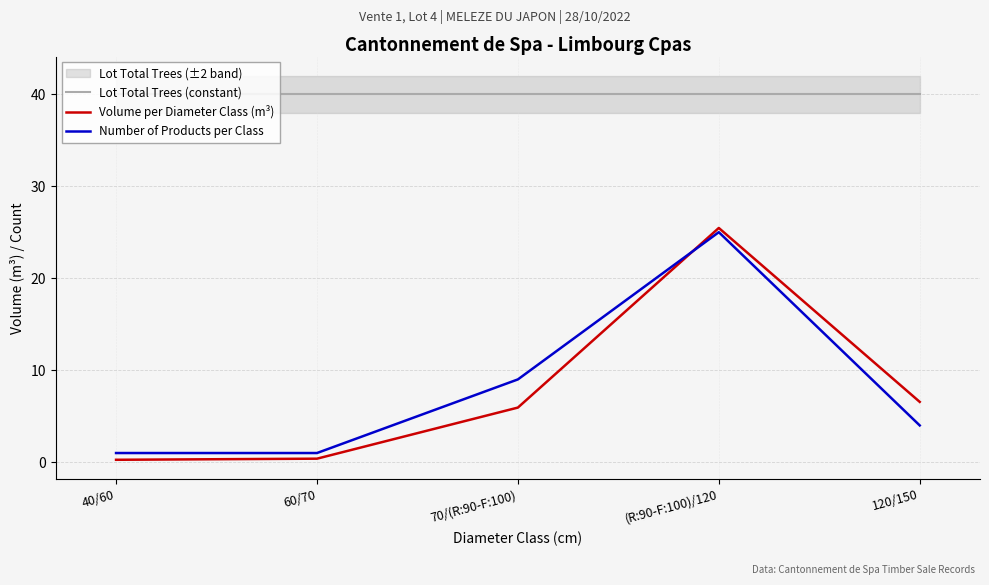

Rank the series at 70/(R:90-F:100) from lowest to highest value.

Volume per Diameter Class (m³), Number of Products per Class, Lot Total Trees (constant)